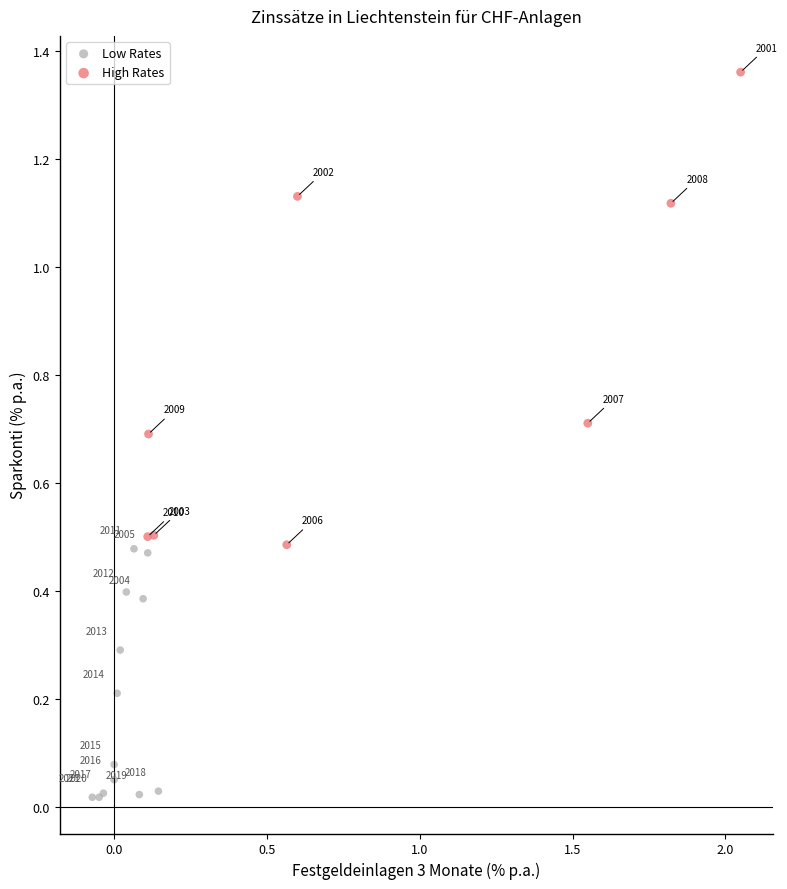

Which series reaches the maximum Y coordinate?

High Rates